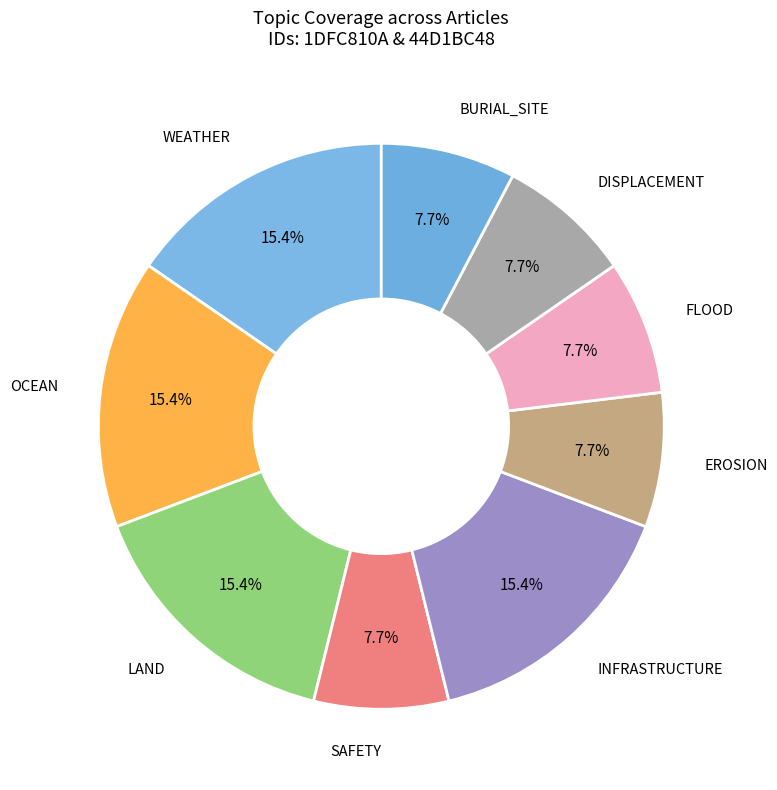

How many segments does this pie chart have?

9